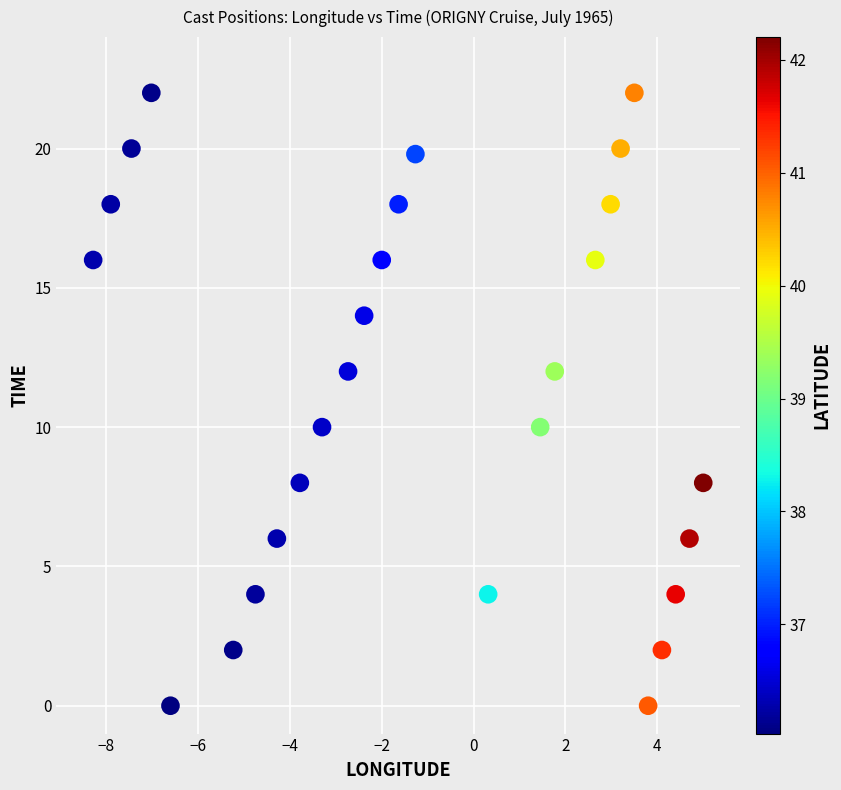

What is the range of X values (max minus min)?

13.3